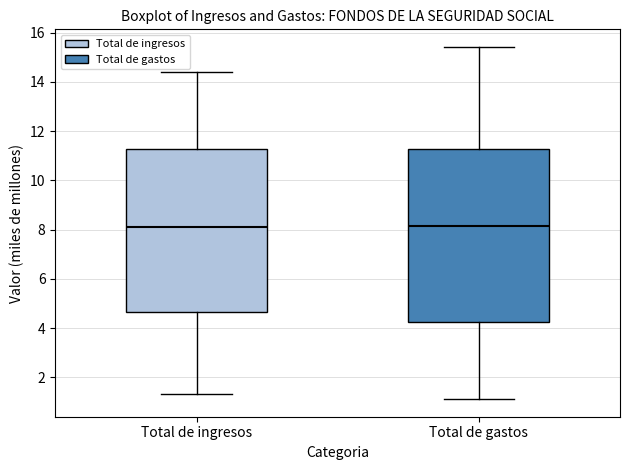

Reading left to right, read every box against the y-axis: the position of its median line, the range the box covers, and the ends of its whiskers. The values are not printed on the chart, so give them approximately, as read against the axis.

Total de ingresos: median 8.0, box 4.6 to 11.2, whiskers 1.4 to 14.4
Total de gastos: median 8.2, box 4.2 to 11.2, whiskers 1.2 to 15.4